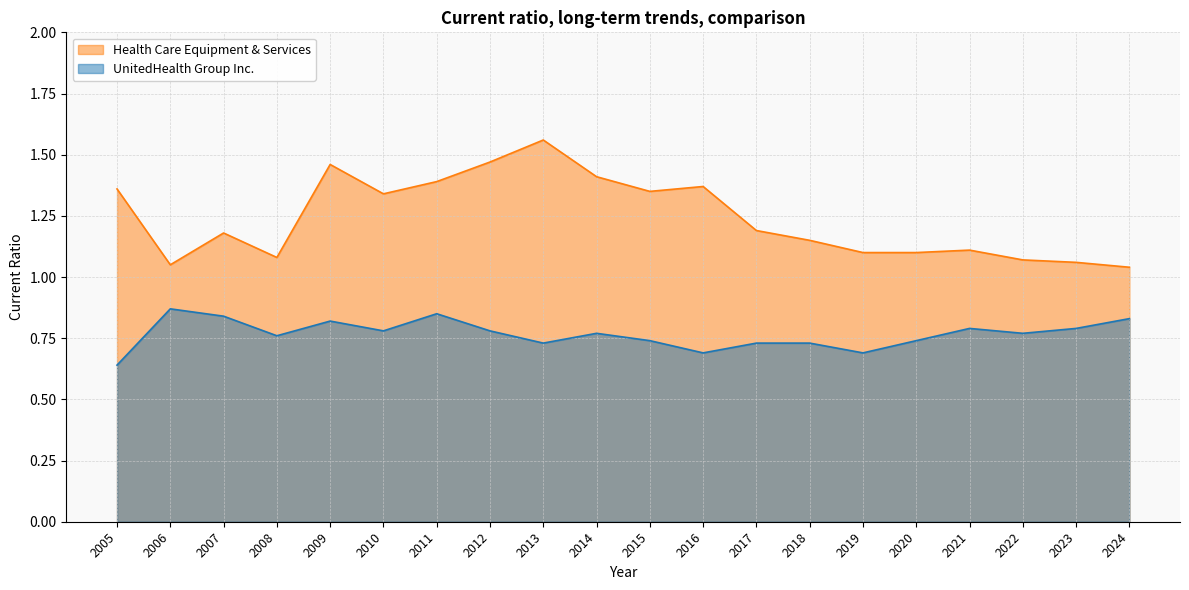

At 2007, list the series in order from largest to smallest.

Health Care Equipment & Services, UnitedHealth Group Inc.